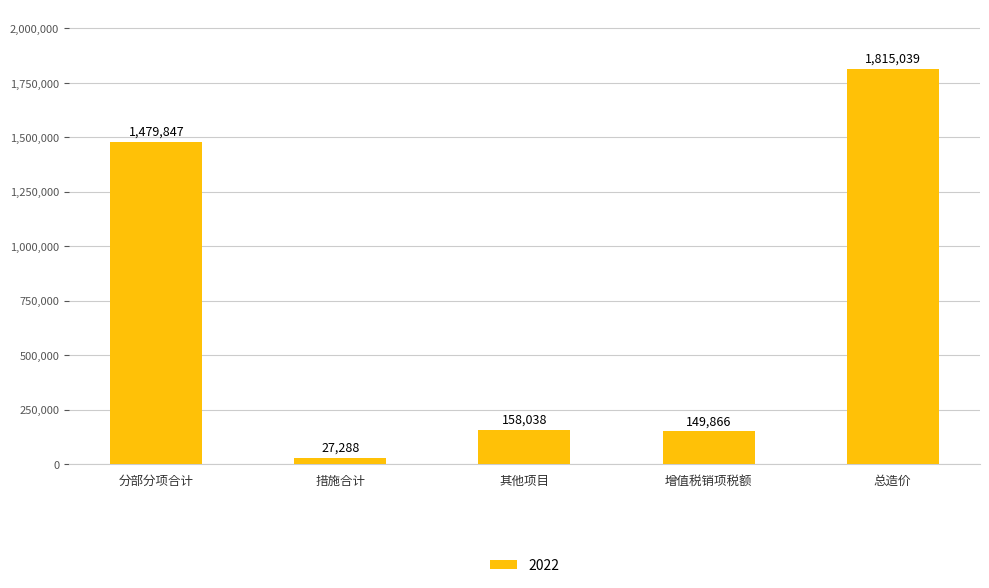

What is the maximum value shown in the chart?

1815039.0